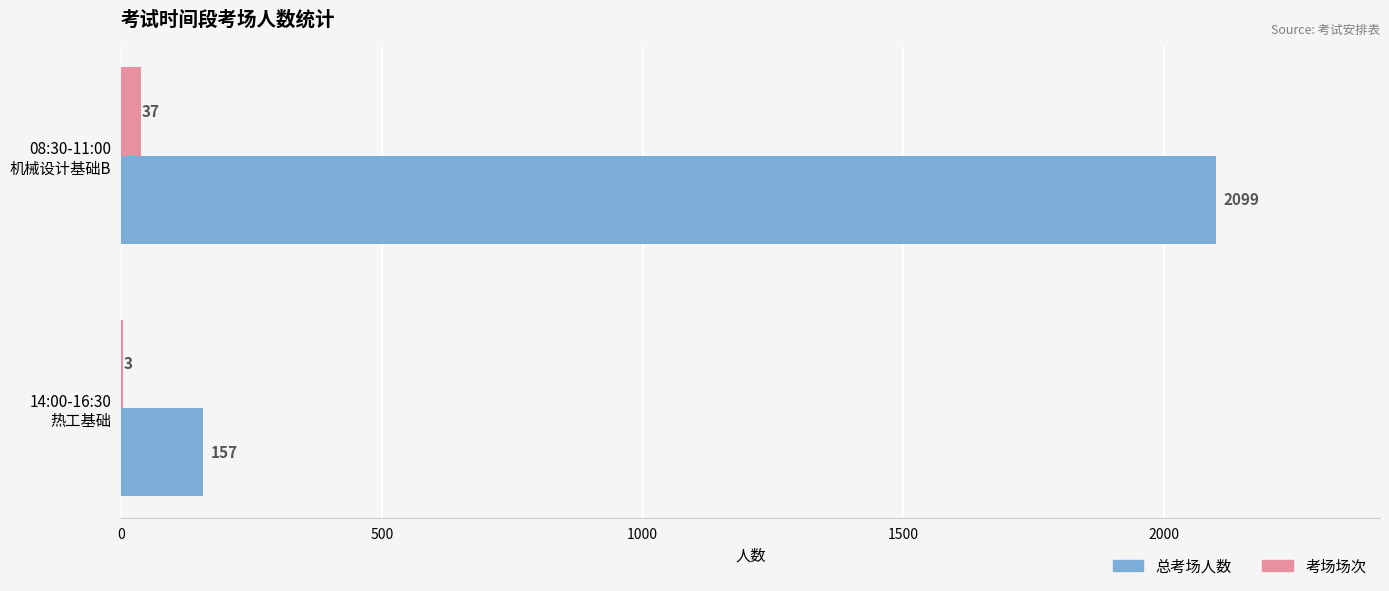

What is the maximum value shown in the chart?

2099